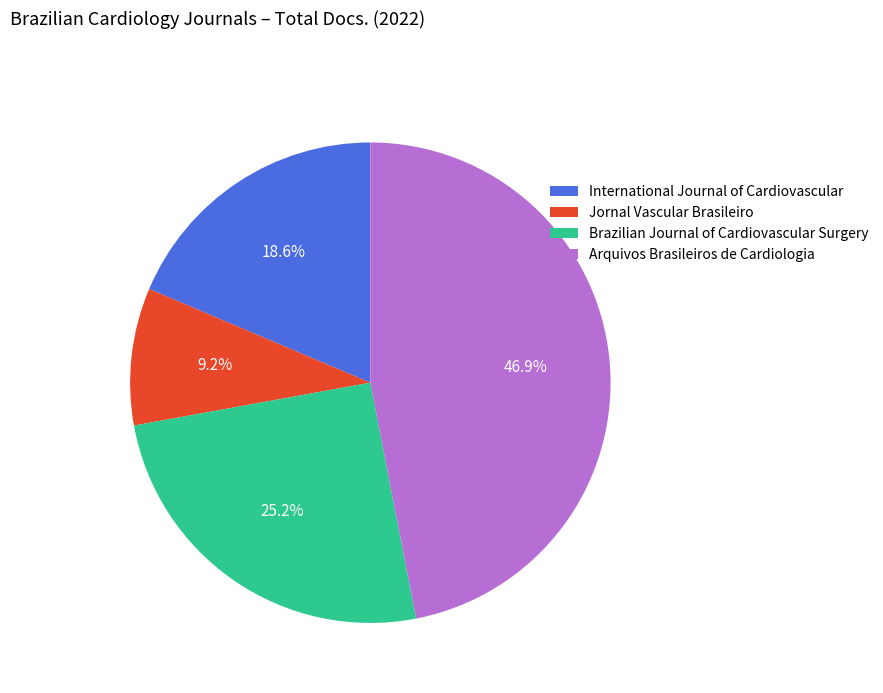

How many segments does this pie chart have?

4